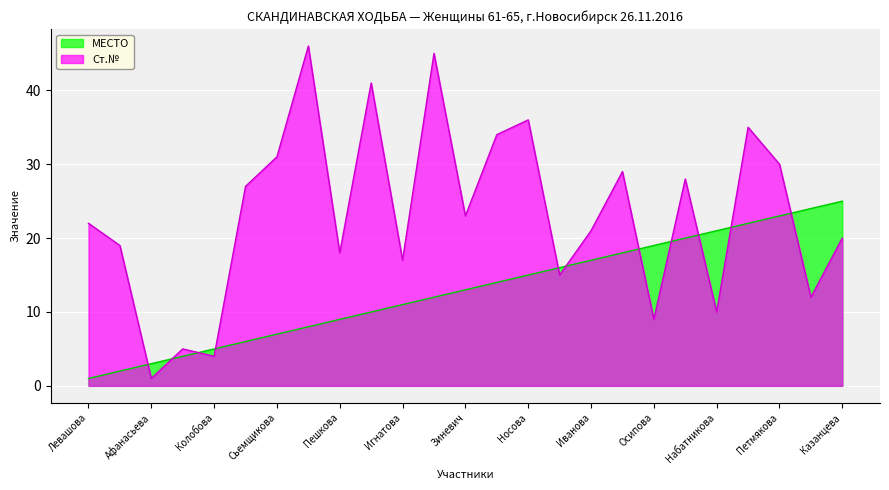

At which category is the sum across all series the highest?

Кузнецова